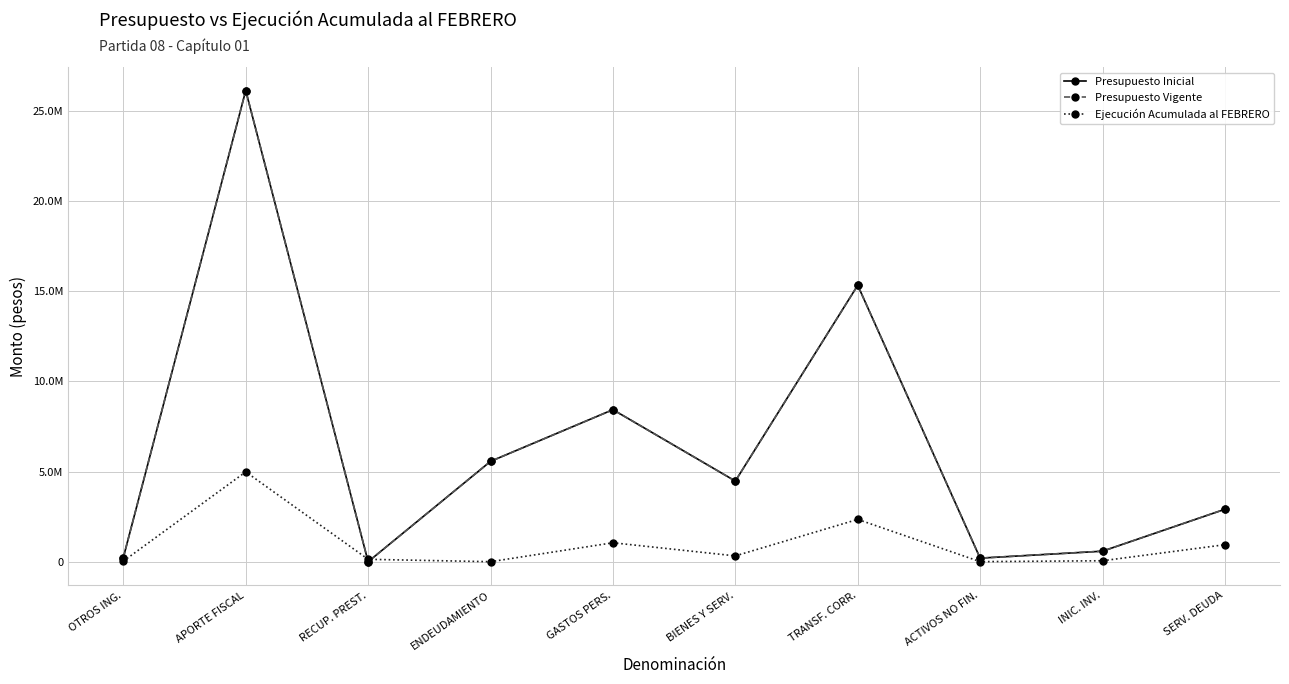

Which series has the largest total across all categories?

Presupuesto Inicial